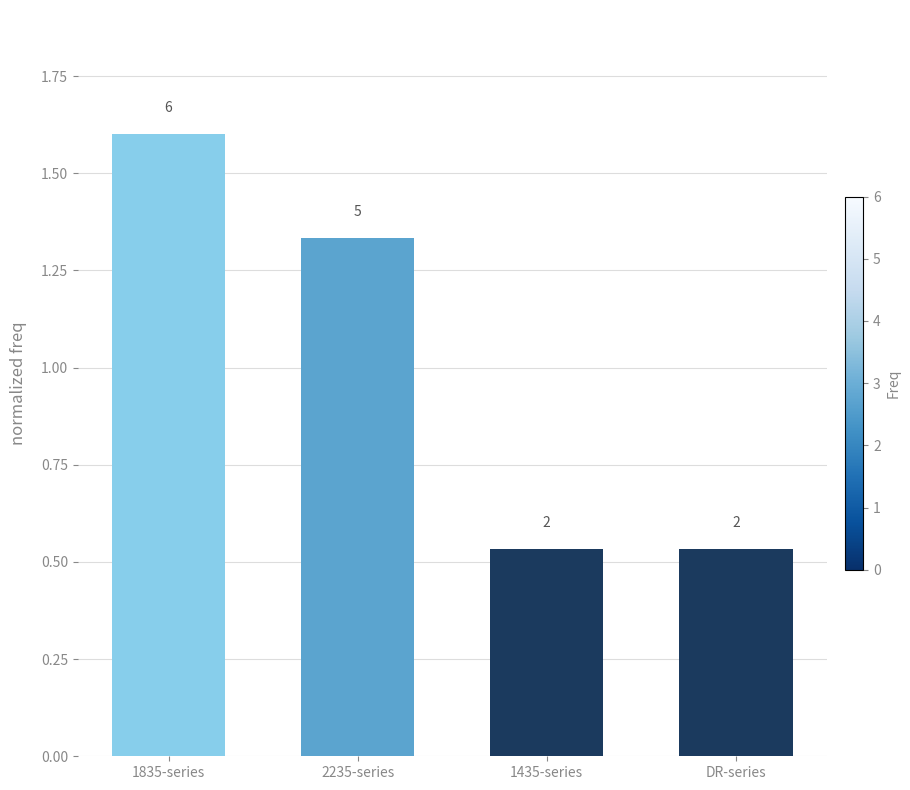

Does the chart contain any negative values?

No